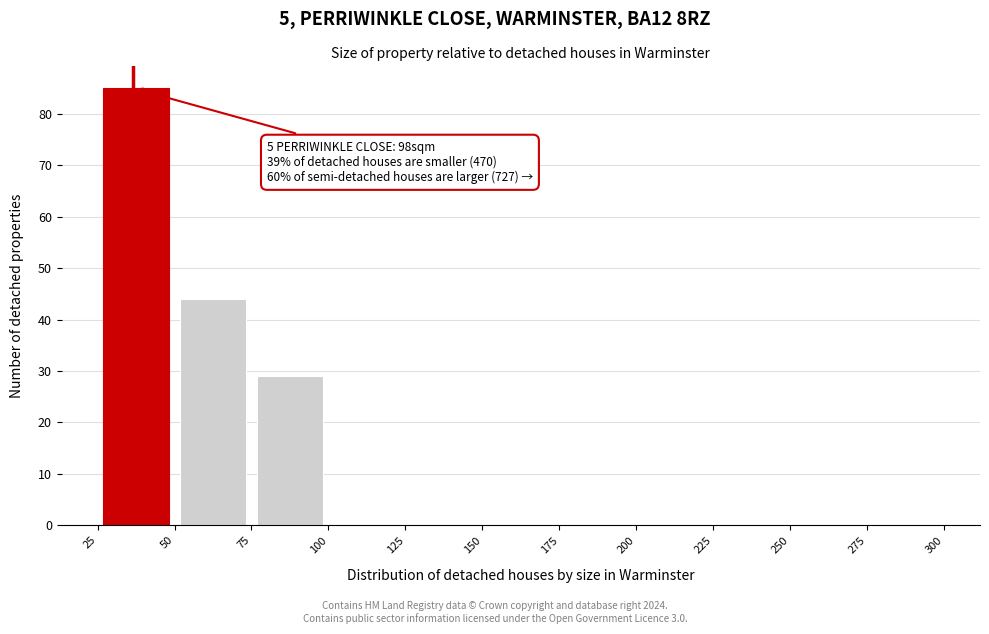

Which range on the x-axis has the tallest bar?

25 to 50